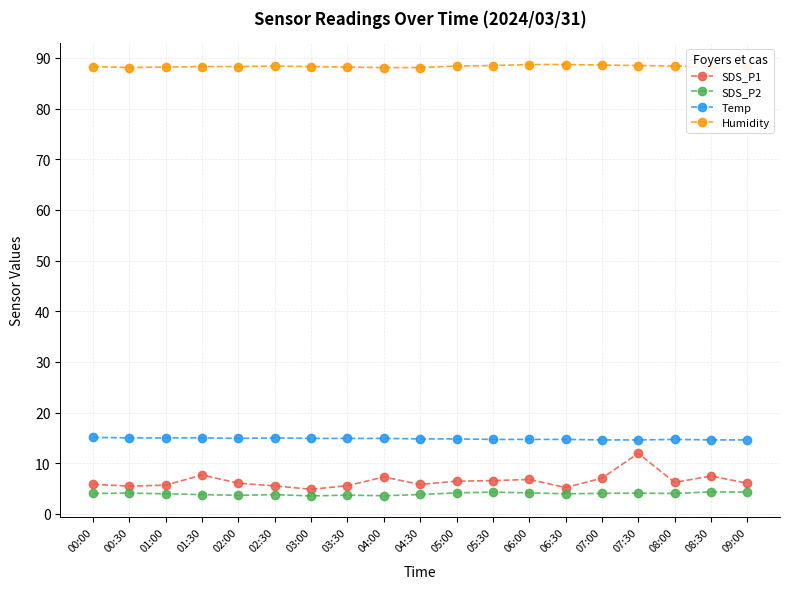

What is the label of the 2nd point from the right?

08:30